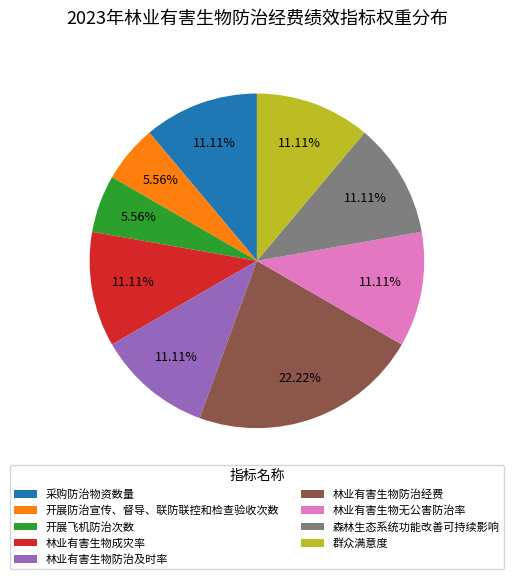

Count the number of slices in the pie.

9